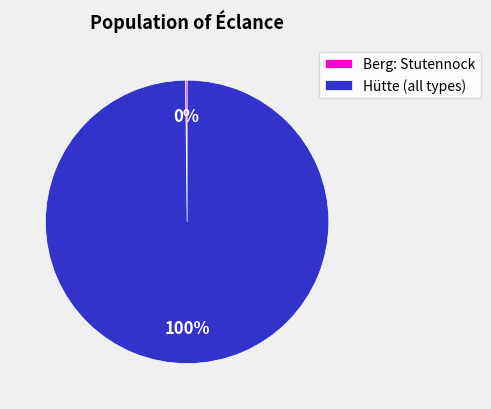

The Hütte (all types) slice represents 100% of the pie. True or false?

True